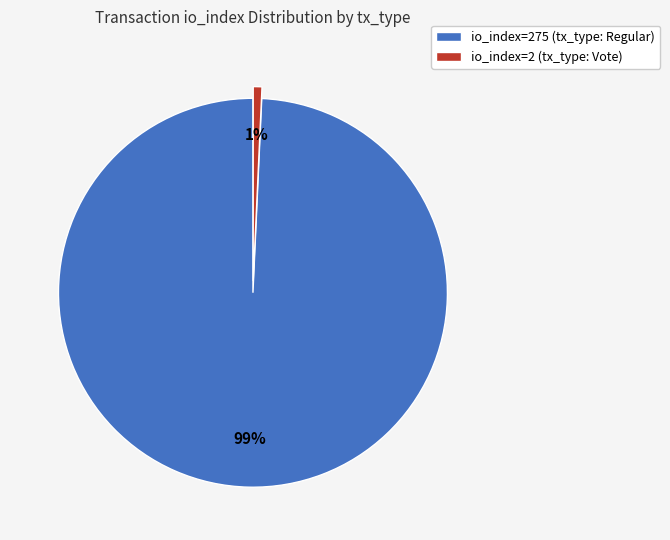

Do io_index=2 (tx_type: Vote) and io_index=275 (tx_type: Regular) together represent more than half of the pie?

Yes